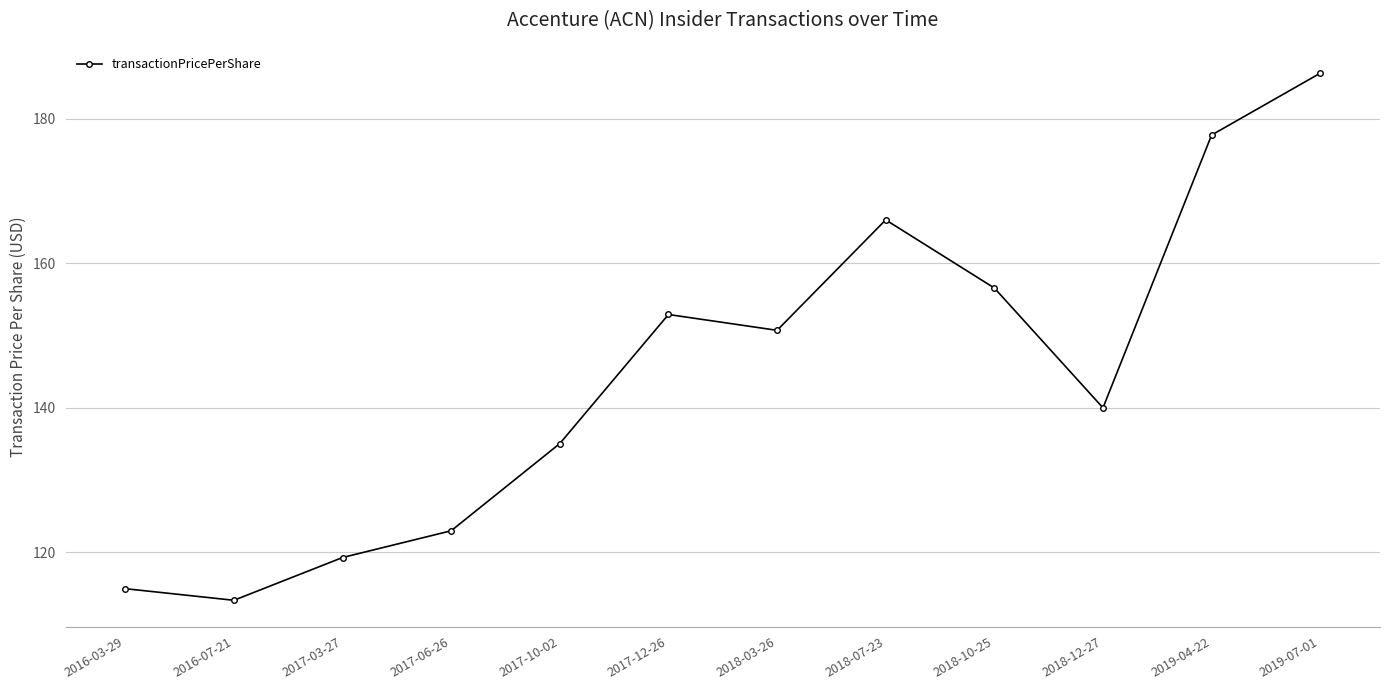

Which category has the highest value across all series?

2019-07-01